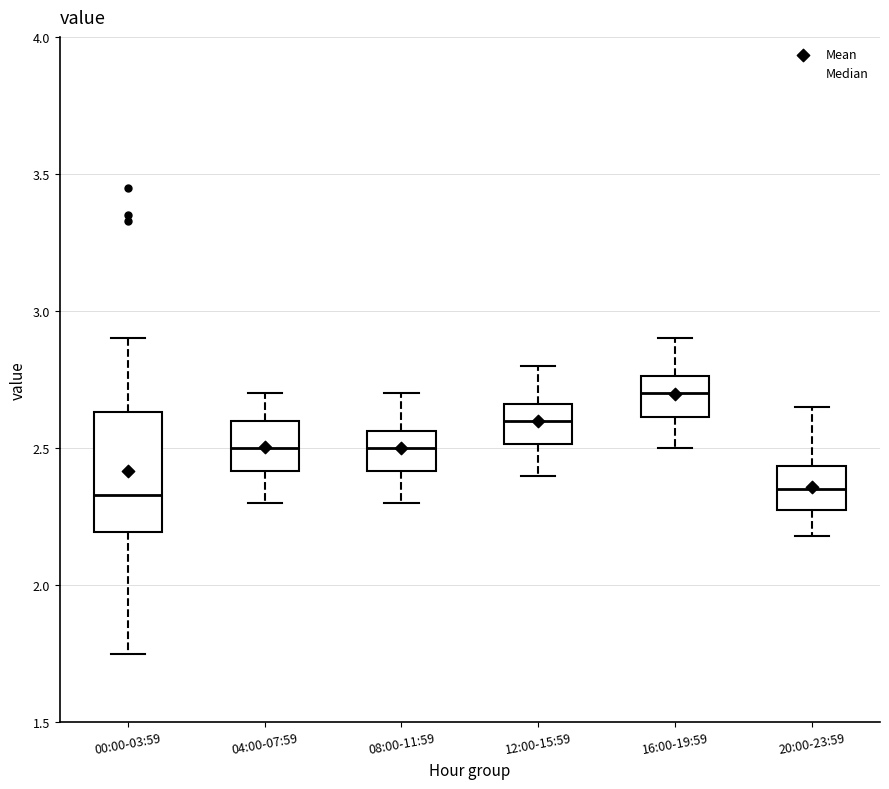

Where is the lower edge of the box for 04:00-07:59 on the y-axis? The values are not printed on the chart, so give them approximately, as read against the axis.

2.40